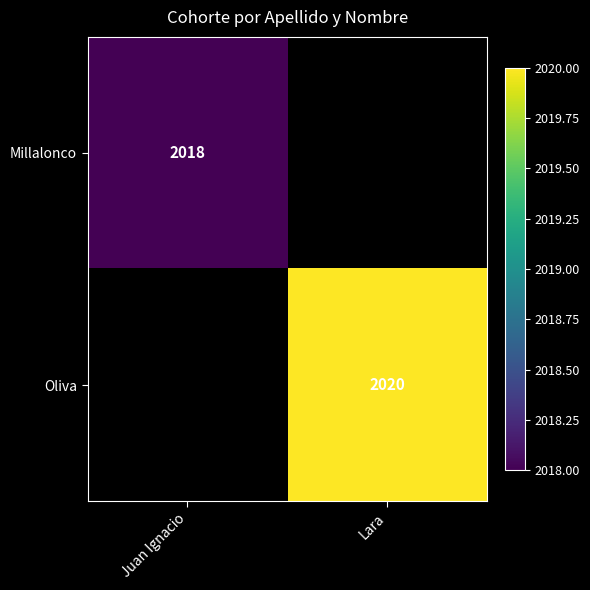

Count the number of categories in the chart.

2